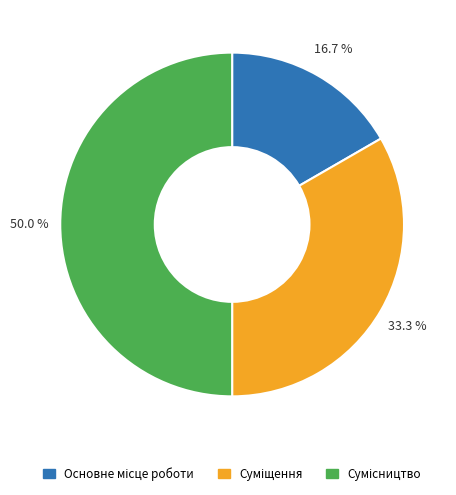

Approximately how many times larger is the value at Основне місце роботи compared to Суміщення?

0.5